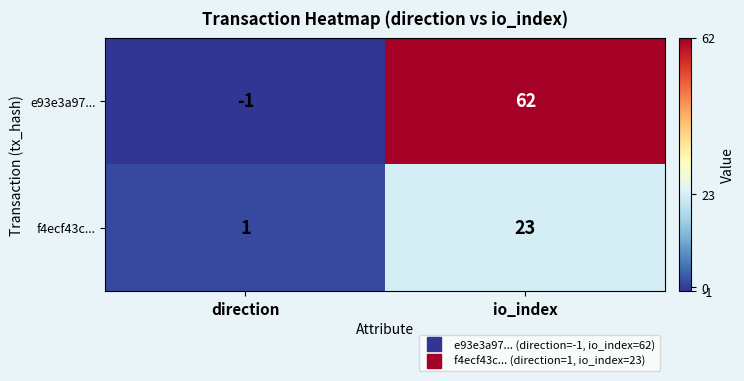

Count the number of categories in the chart.

2